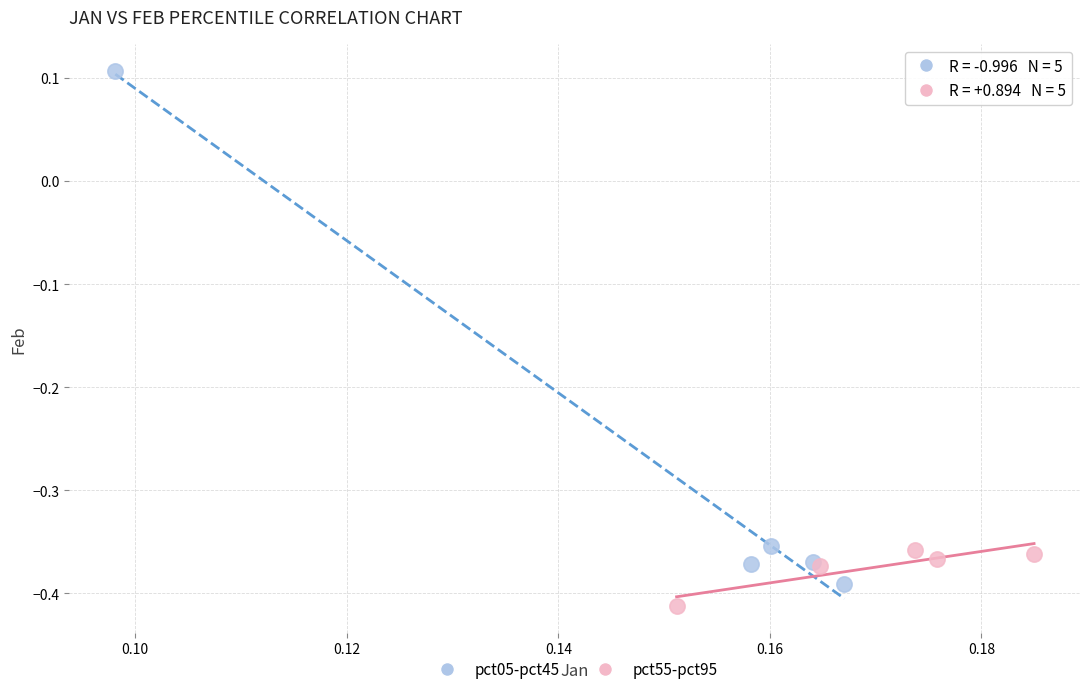

Which series has the largest Y range (max minus min)?

pct05-pct45